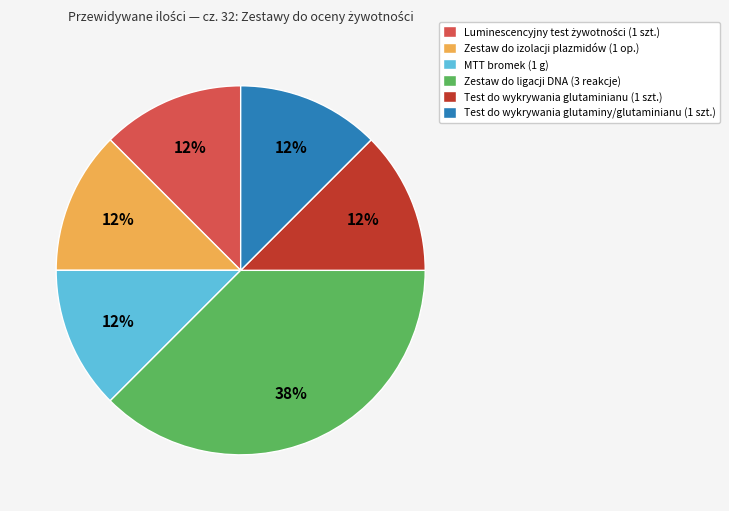

Count the number of slices in the pie.

6